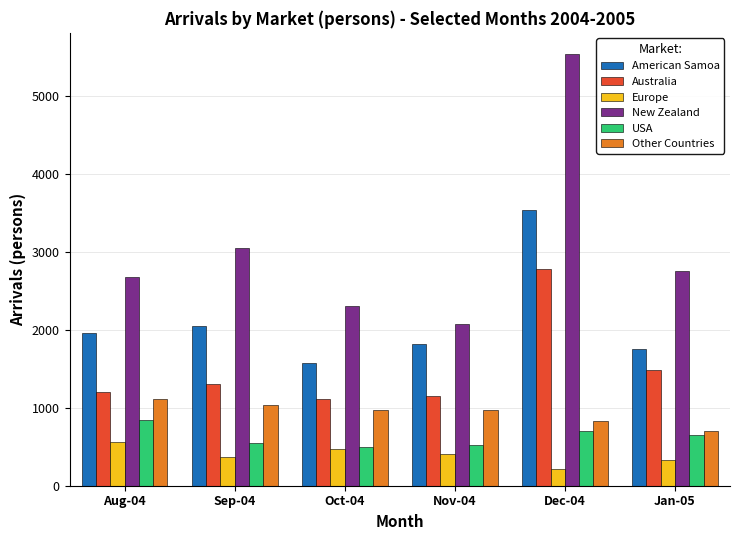

The Europe series shows 477 at Oct-04. True or false?

True